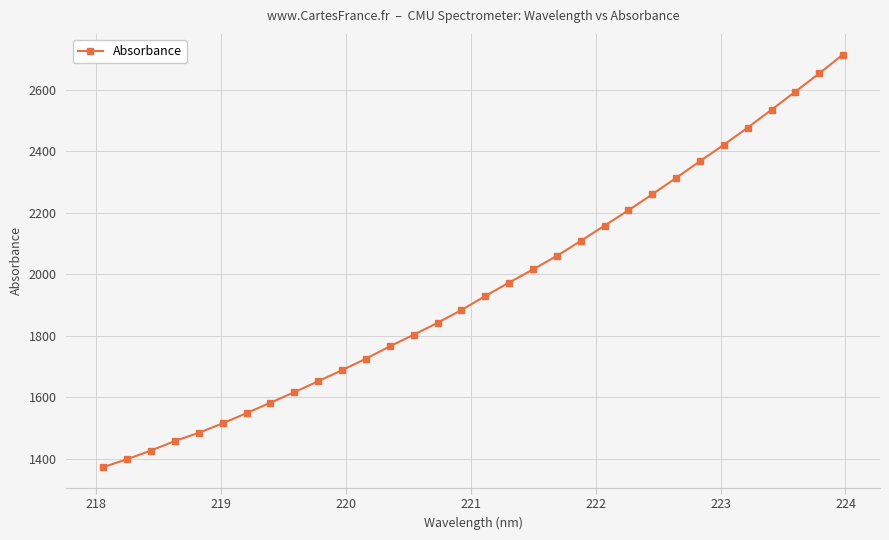

What is the sum of all values?

62541.3